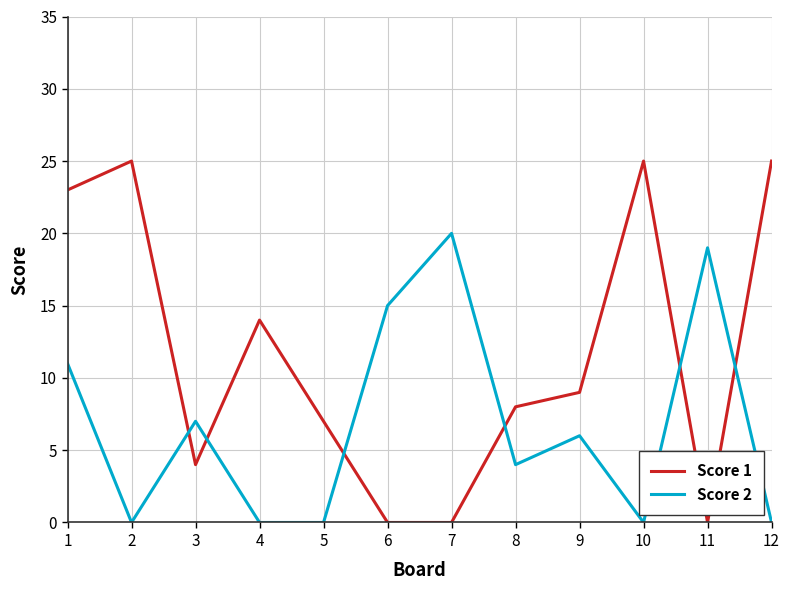

True or false: Score 1 and Score 2 intersect in this chart.

True